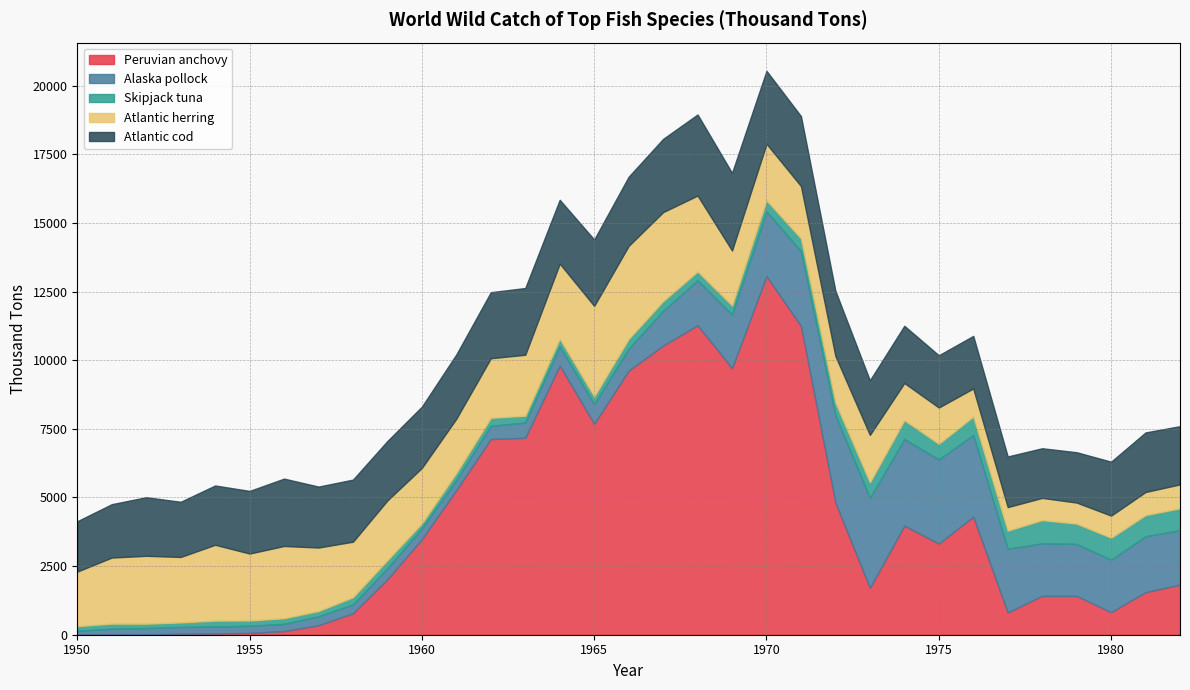

True or false: Atlantic herring has more than 1 interior local peaks.

True